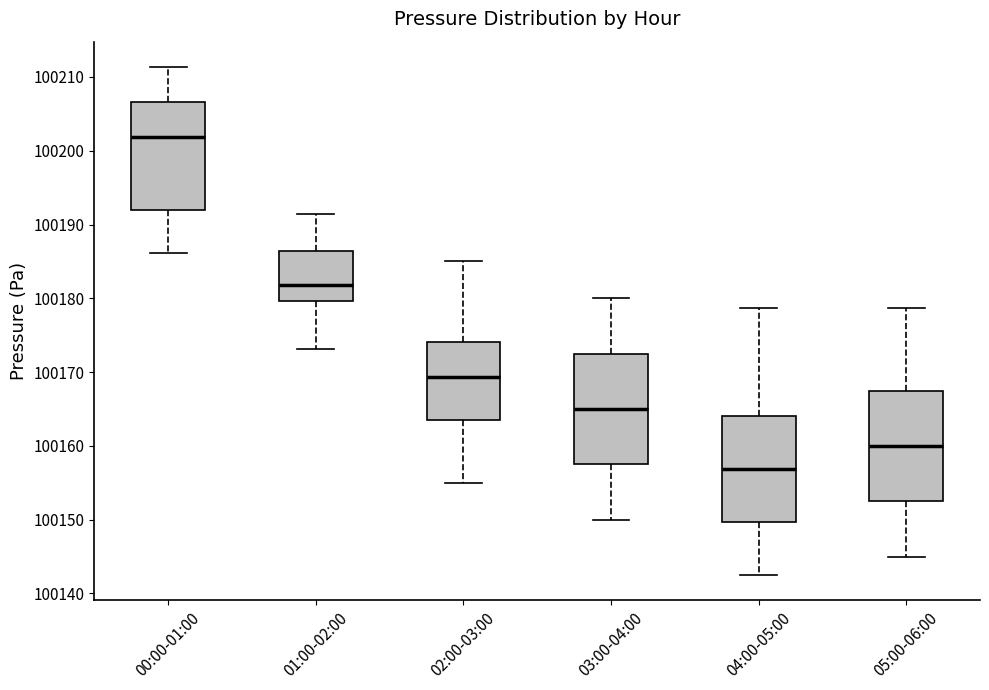

Which box's median line is the highest?

00:00-01:00